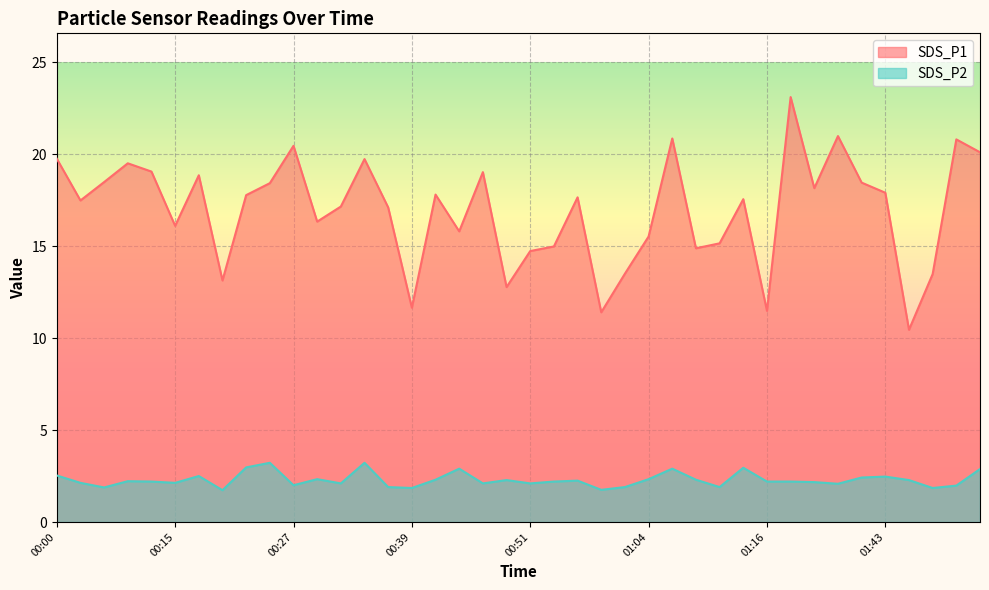

At 01:16, list the series in order from smallest to largest.

SDS_P2, SDS_P1